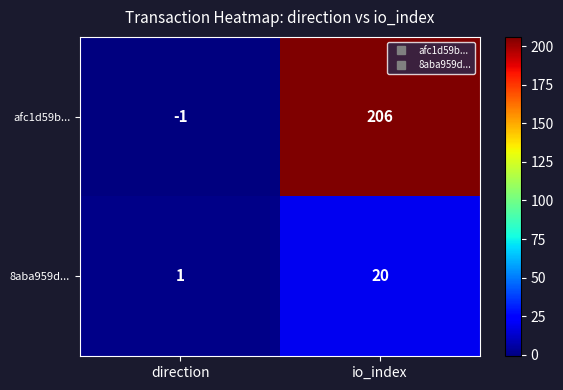

Rank the categories by 8aba959d... value from lowest to highest.

direction, io_index